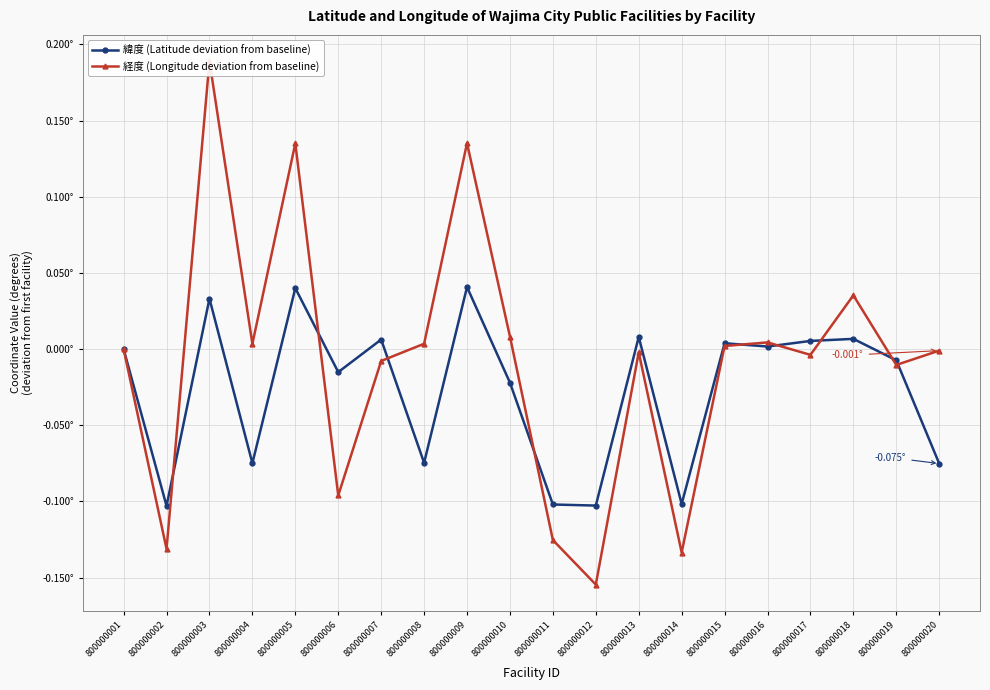

At which label is 緯度 (Latitude deviation from baseline) closest to 0?

800000001